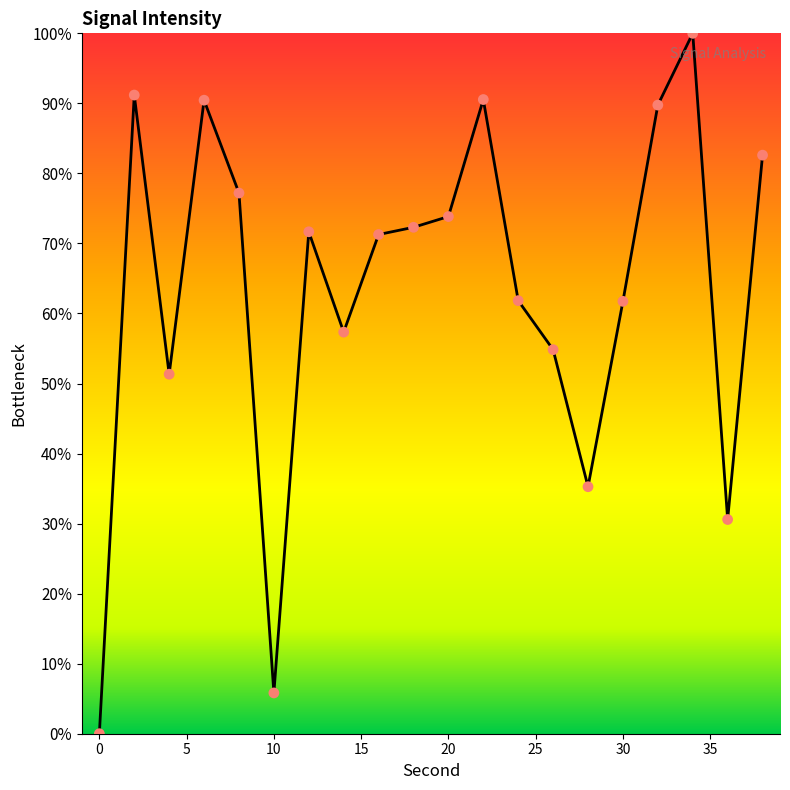

What is the difference between the maximum and minimum values?

100.0